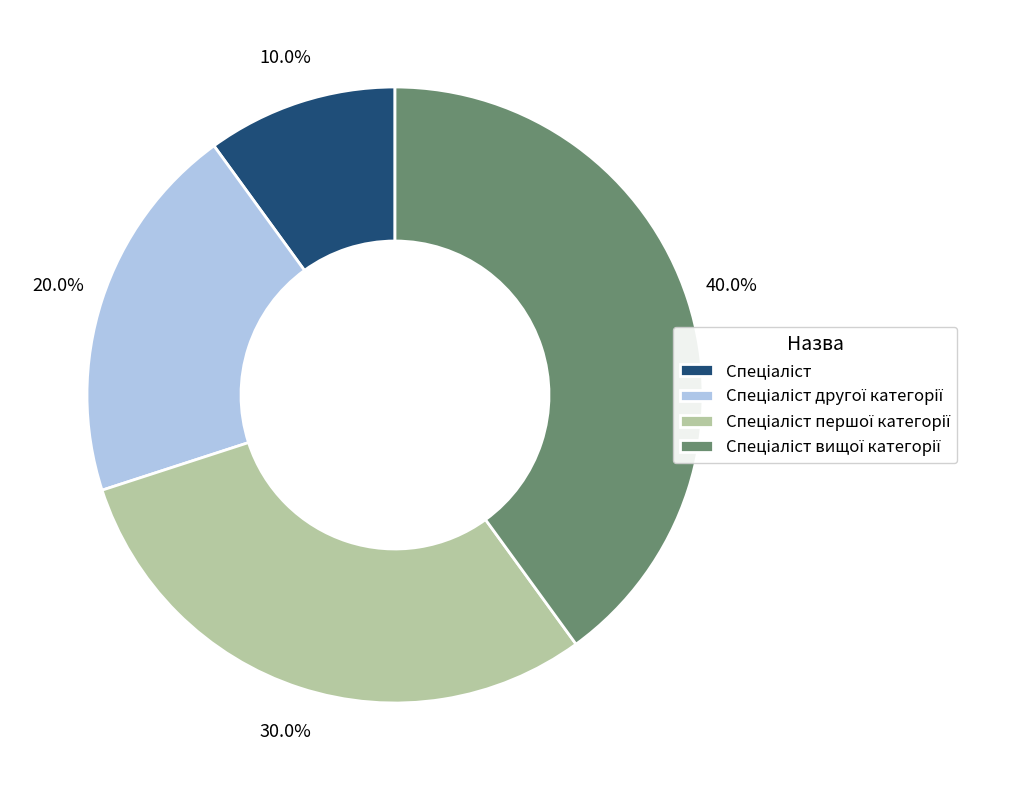

Is there a majority slice in this chart?

No